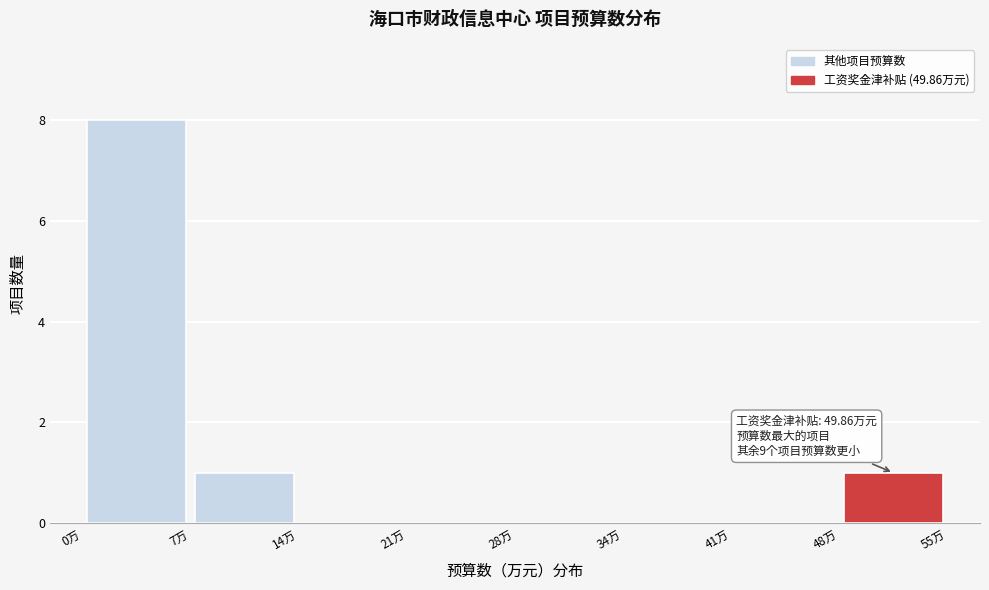

Over which range of the x-axis is the bar tallest?

0 to 7